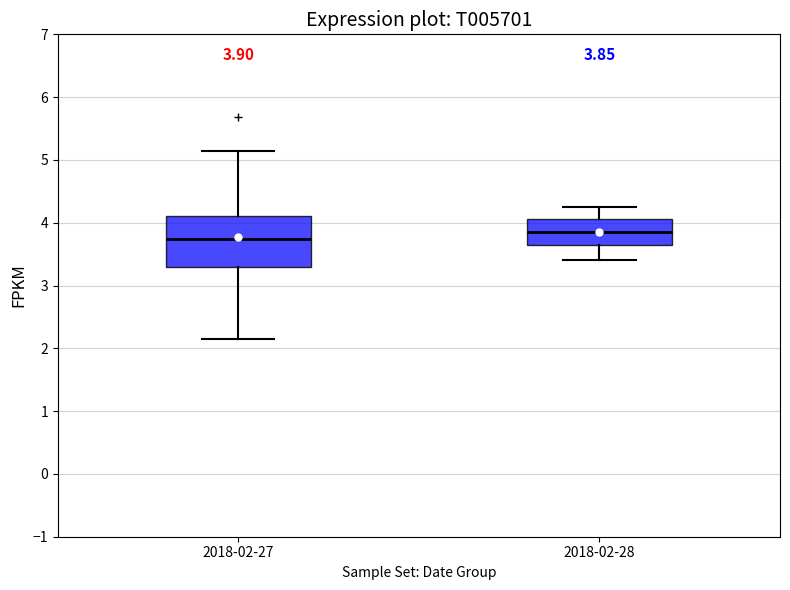

Which box has the lowest median line?

2018-02-27